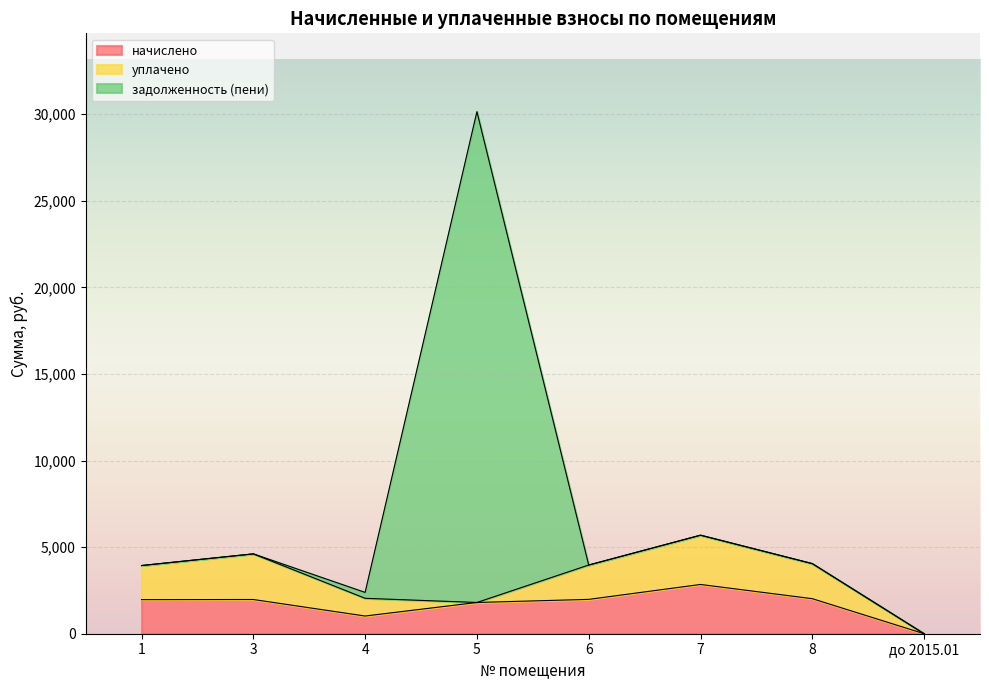

How many lines are shown in the chart?

3